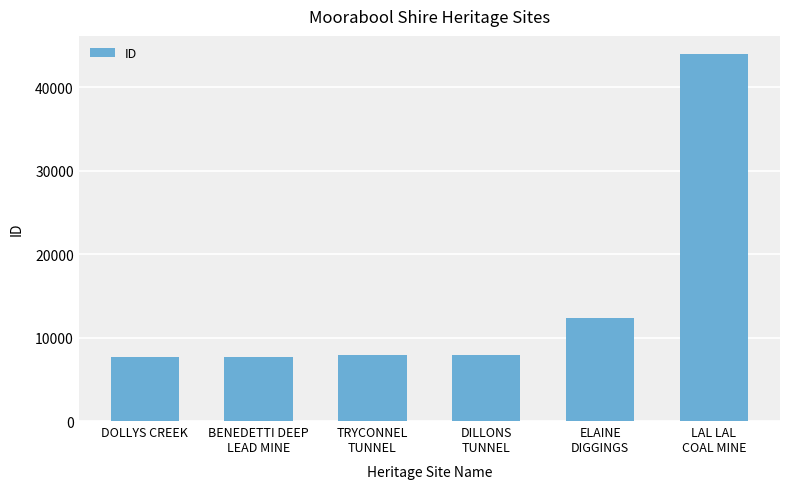

What is the difference between the maximum and minimum values?

36344